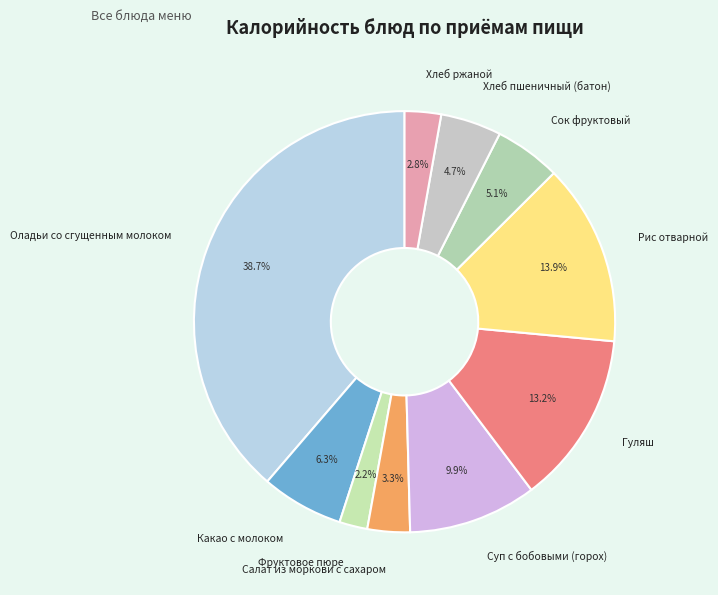

Does Хлеб ржаной account for over 50% of the chart?

No